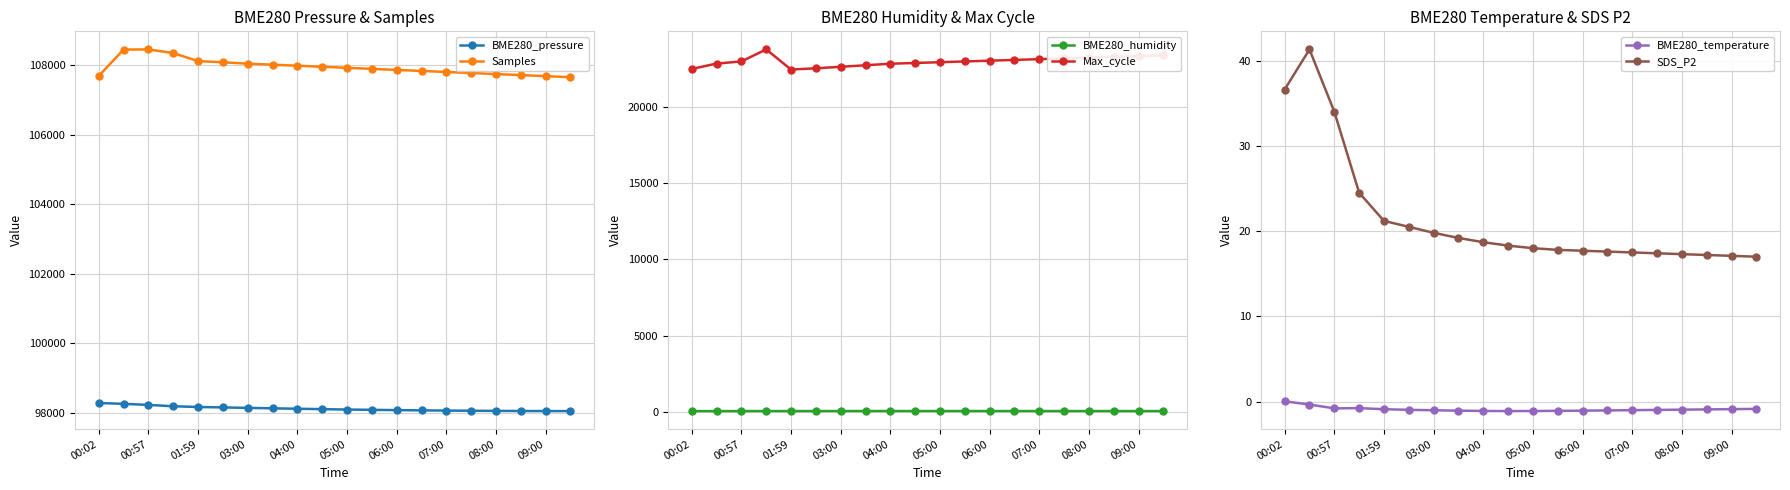

Reading left to right, transcribe all the data shown in this chart.

BME280_pressure: 98275.5	98251.0	98221.1	98181.4	98160.7	98148.0	98135.0	98122.0	98110.0	98098.0	98087.0	98078.0	98070.0	98063.0	98057.0	98052.0	98048.0	98045.0	98043.0	98042.0
Samples: 107695.0	108456.0	108460.0	108354.0	108123.0	108090.0	108050.0	108020.0	107990.0	107960.0	107930.0	107900.0	107870.0	107840.0	107810.0	107780.0	107750.0	107720.0	107690.0	107660.0
BME280_humidity: 59.3	59.1	60.3	61.5	62.4	62.8	63.1	63.3	63.4	63.5	63.4	63.3	63.1	62.9	62.7	62.5	62.3	62.1	61.9	61.7
Max_cycle: 22459.0	22810.0	22950.0	23737.0	22421.0	22500.0	22600.0	22700.0	22800.0	22850.0	22900.0	22950.0	23000.0	23050.0	23100.0	23150.0	23200.0	23250.0	23300.0	23350.0
BME280_temperature: 0.1	-0.3	-0.8	-0.8	-0.9	-0.9	-1.0	-1.1	-1.1	-1.1	-1.1	-1.1	-1.1	-1.0	-1.0	-1.0	-0.9	-0.9	-0.9	-0.8
SDS_P2: 36.6	41.3	34.0	24.5	21.2	20.5	19.8	19.2	18.7	18.3	18.0	17.8	17.7	17.6	17.5	17.4	17.3	17.2	17.1	17.0